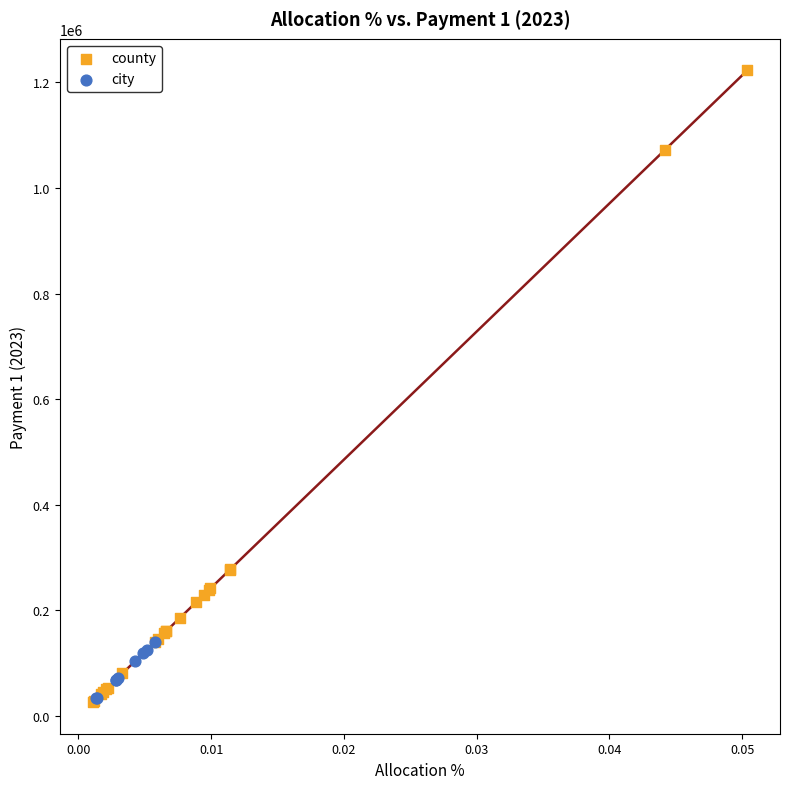

Which series reaches the maximum Y coordinate?

county